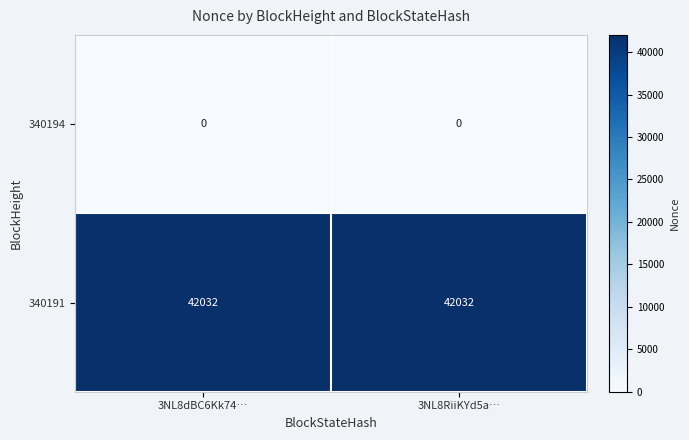

How many categories are shown in the chart?

2